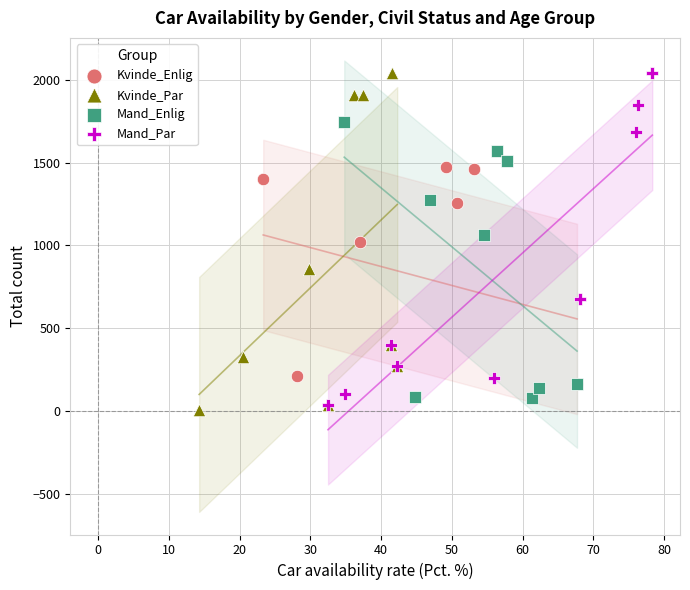

Which series has the widest spread of Y values?

Kvinde_Par